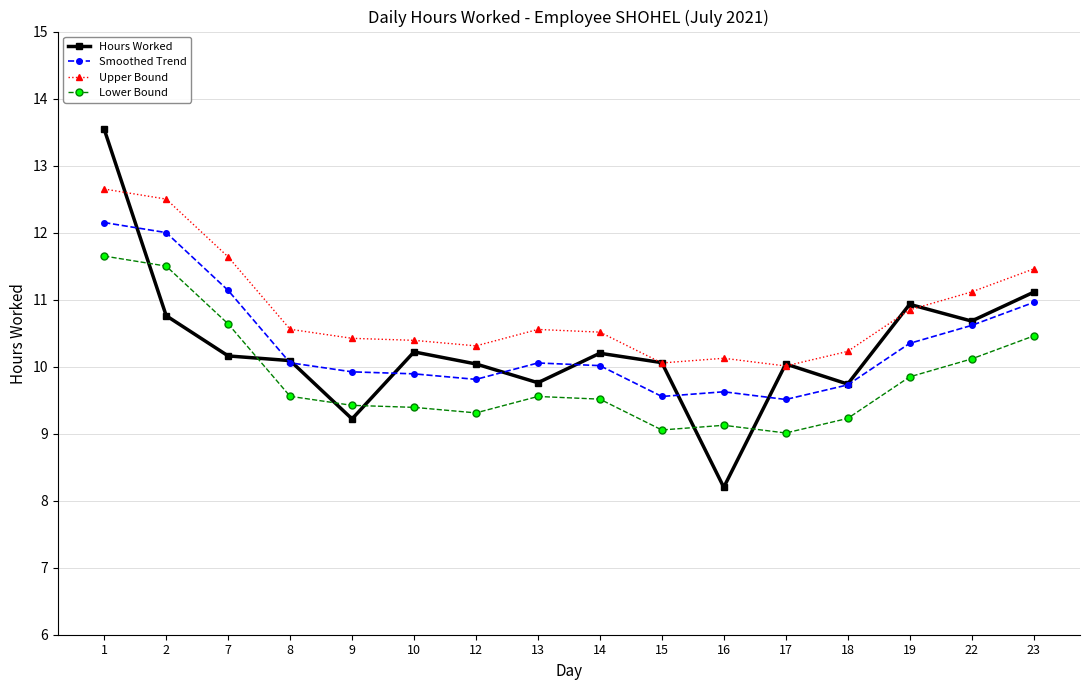

Which series changed the most between 13 and 19?

Hours Worked